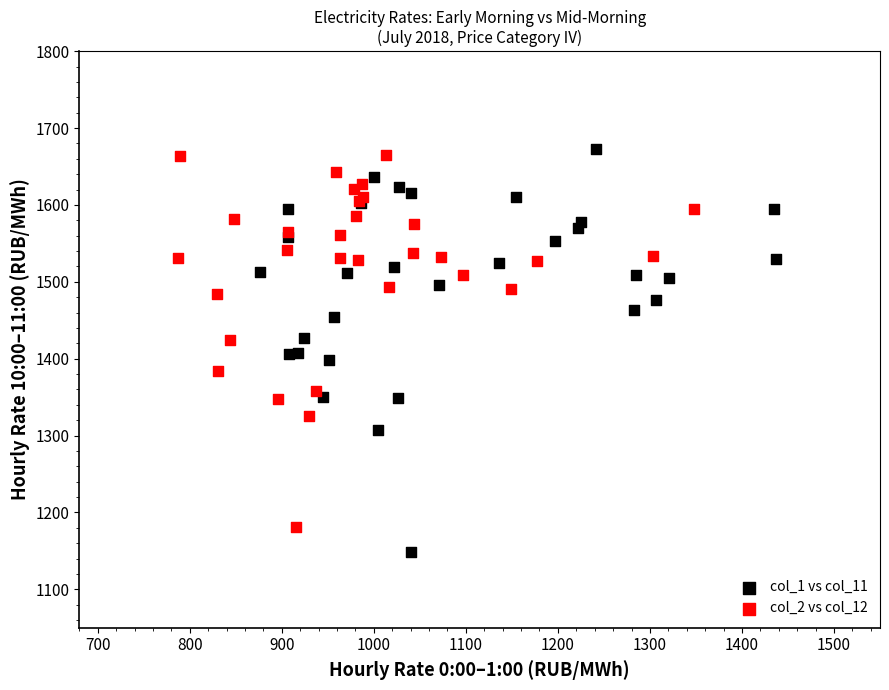

Which series reaches the maximum Y coordinate?

col_1 vs col_11